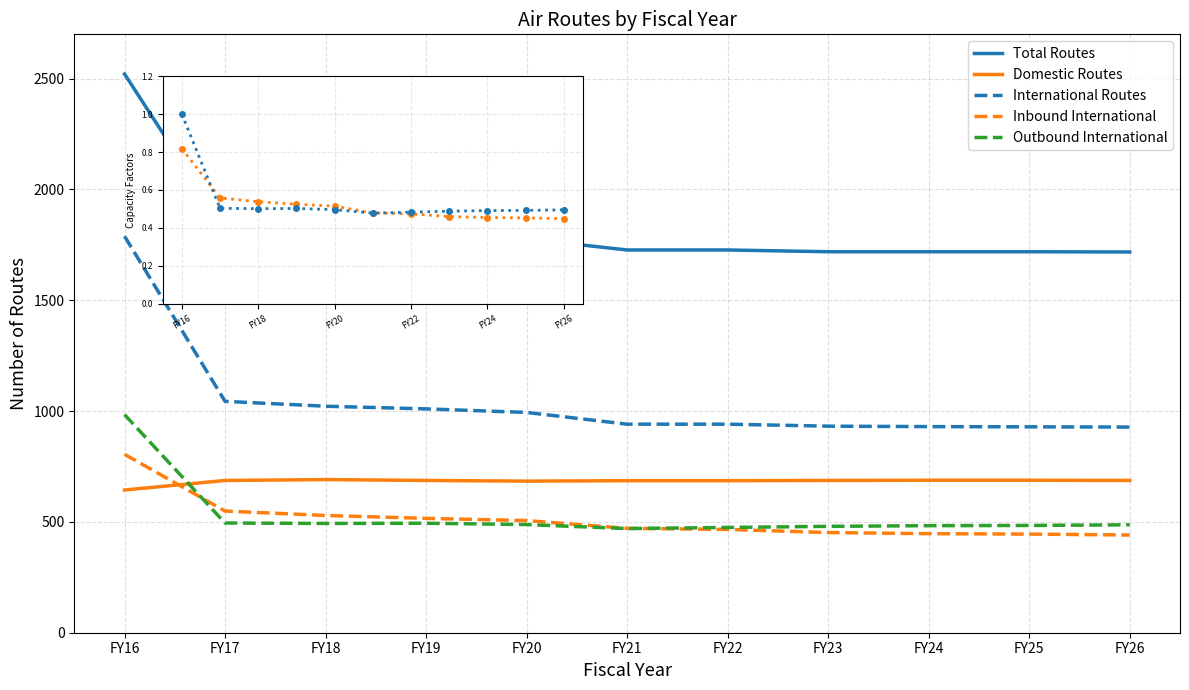

At which label does Outbound International first exceed 487?

FY16